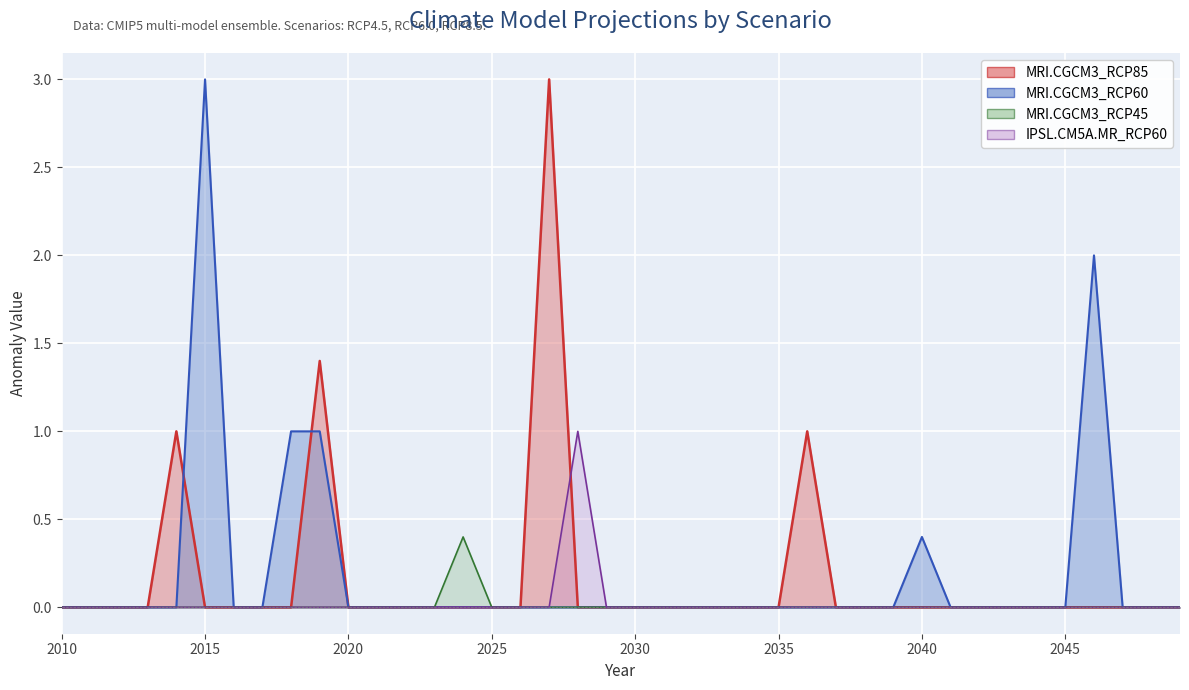

True or false: MRI.CGCM3_RCP85 has a value of -1.8 at 2045.

False